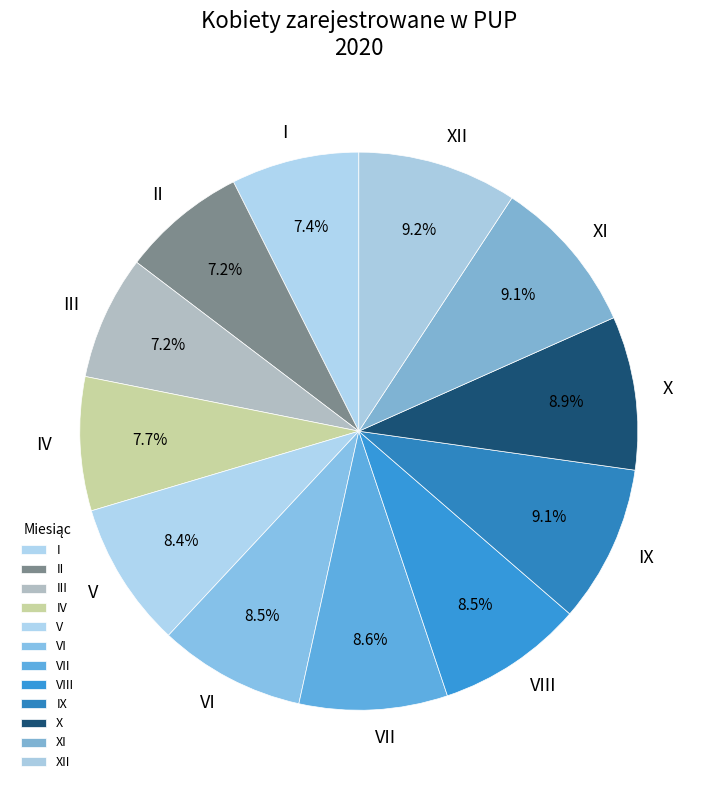

To the nearest percent, what percentage of the pie is X?

9%